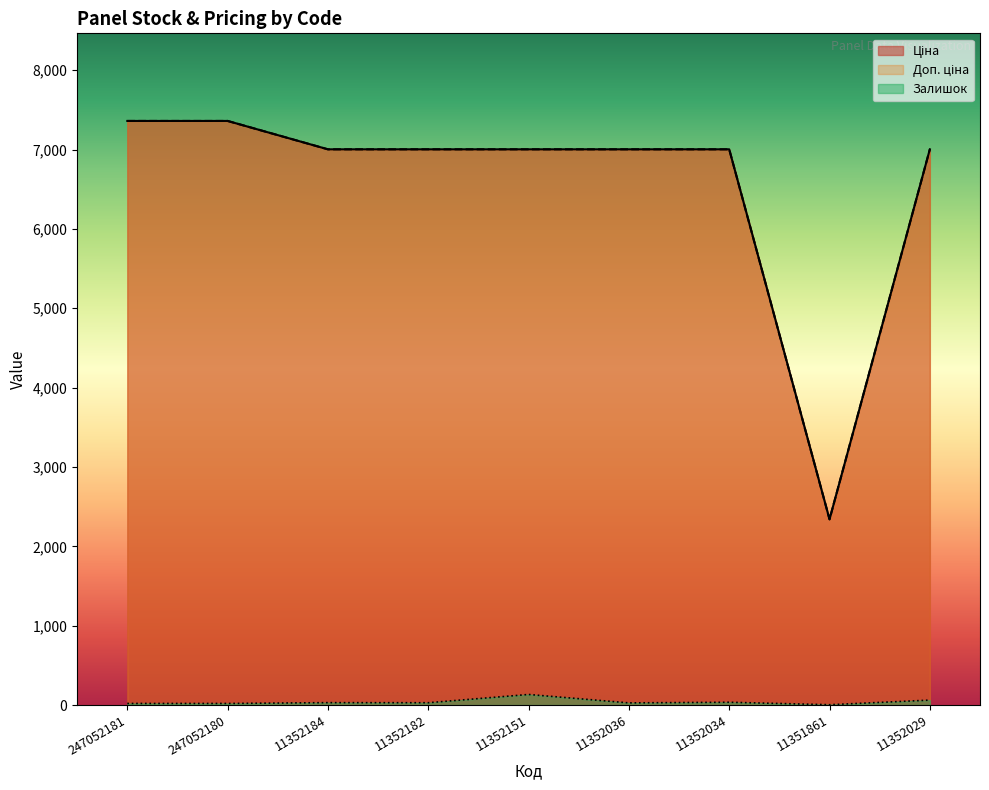

What is the difference between the maximum and second lowest values in the Залишок series?

113.0